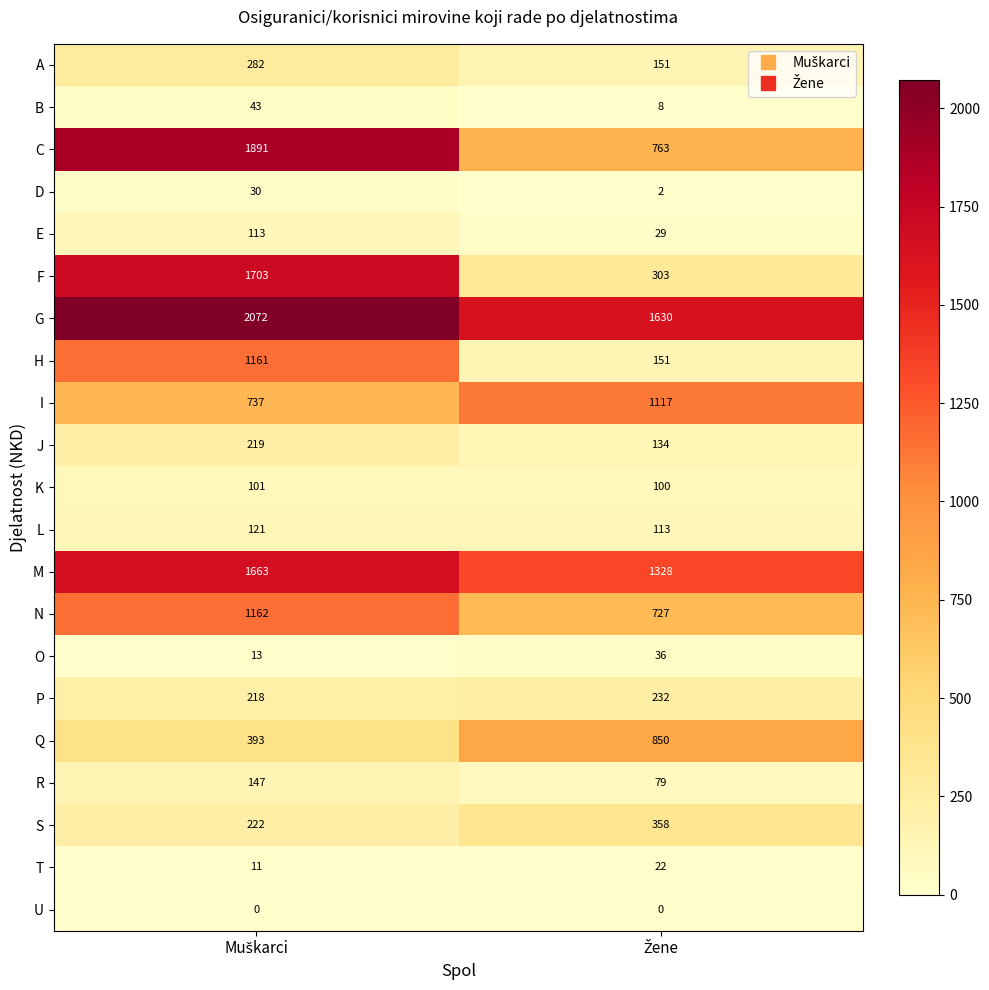

Which series has the largest total across all categories?

G